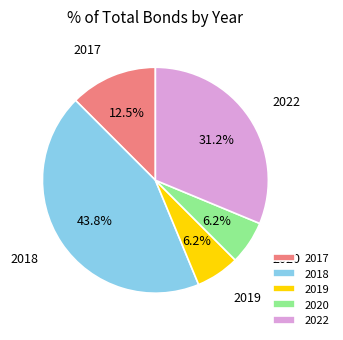

To the nearest percent, what is the average slice percentage?

20%